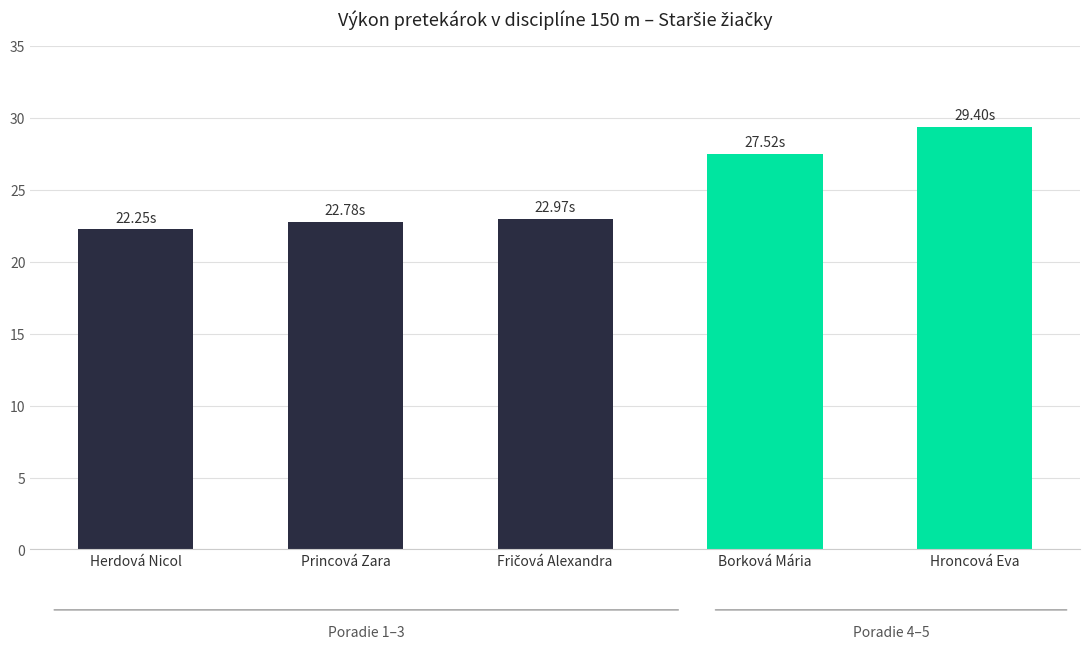

Is it true that the value at Princová Zara is 22.8?

True